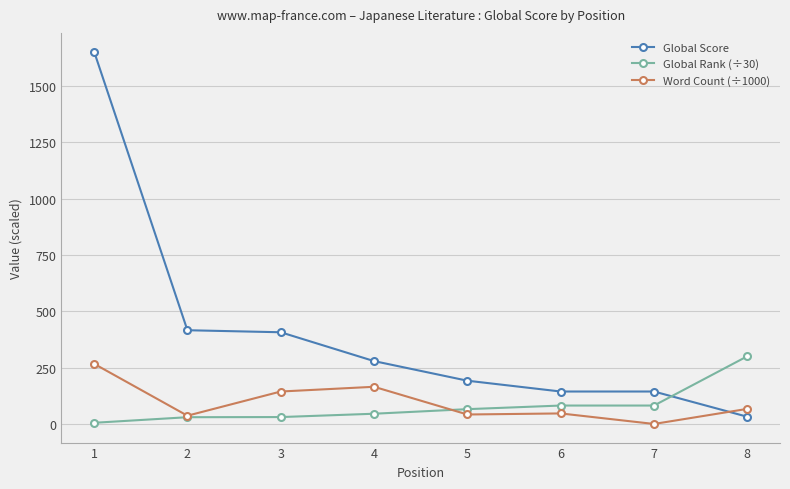

What is the sum of the Word Count (÷1000) values at 4 and 7?

165.0